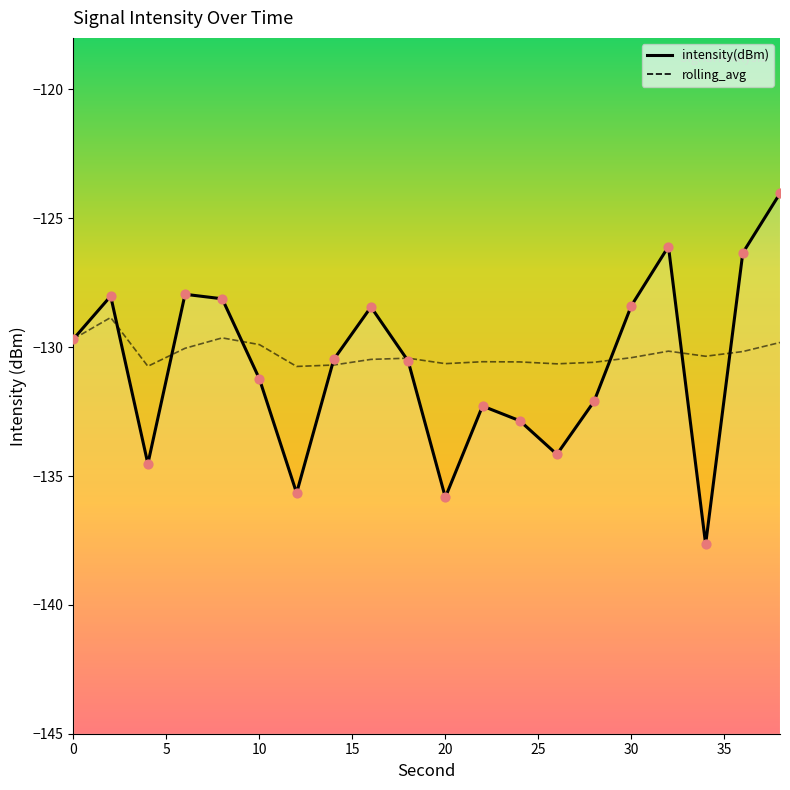

What is the total value across all series at 28?

-262.7